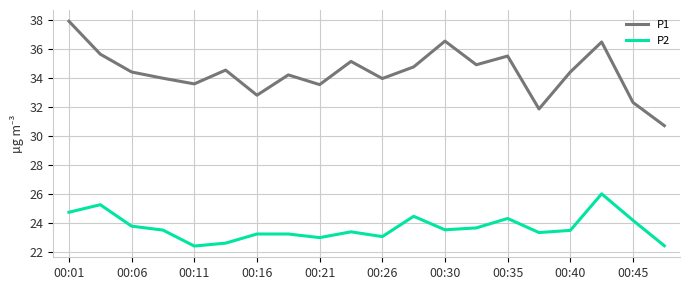

What is the difference between the maximum and minimum values in the P1 series?

7.2